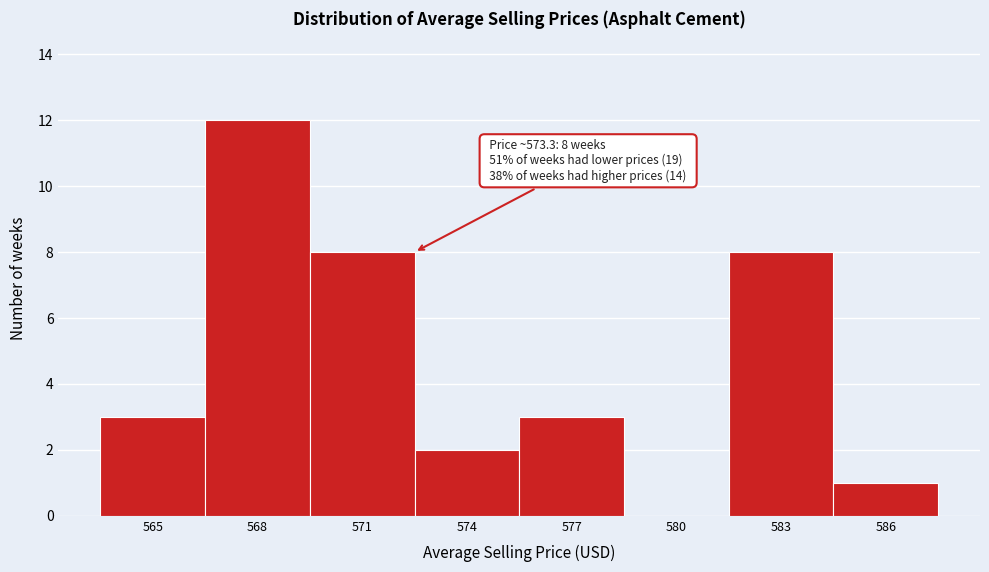

Reading right to left, list all the values displayed in this chart.

586=1	583=8	580=0	577=3	574=2	571=8	568=12	565=3